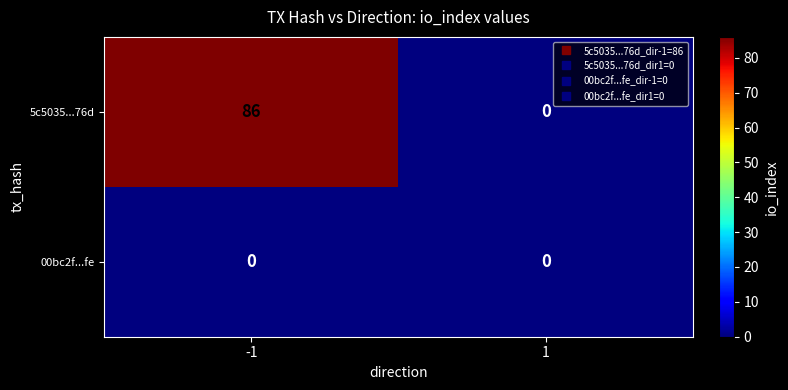

What is the difference between the maximum and minimum values in the 5c5035...76d series?

86